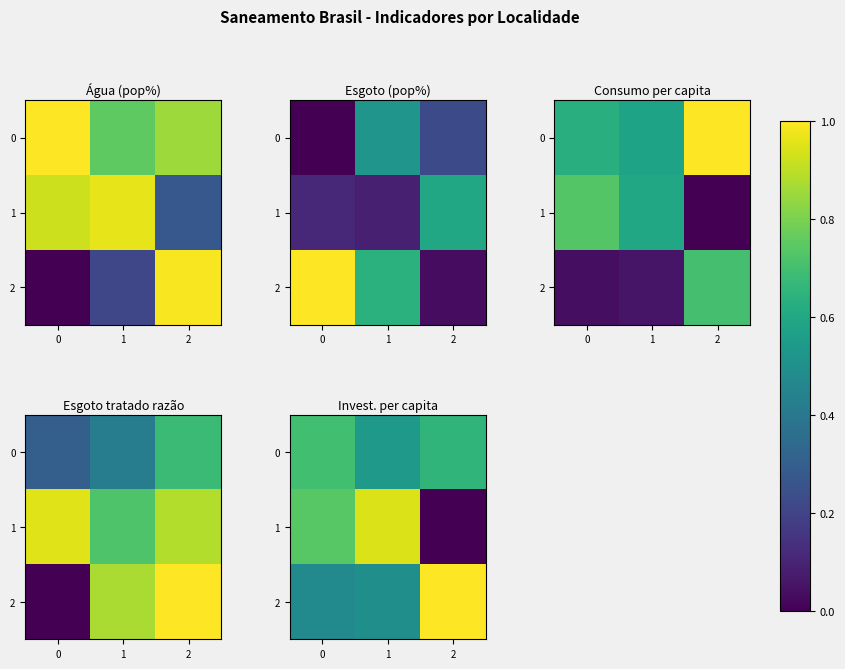

What is the lowest value of the 2 series?

0.5